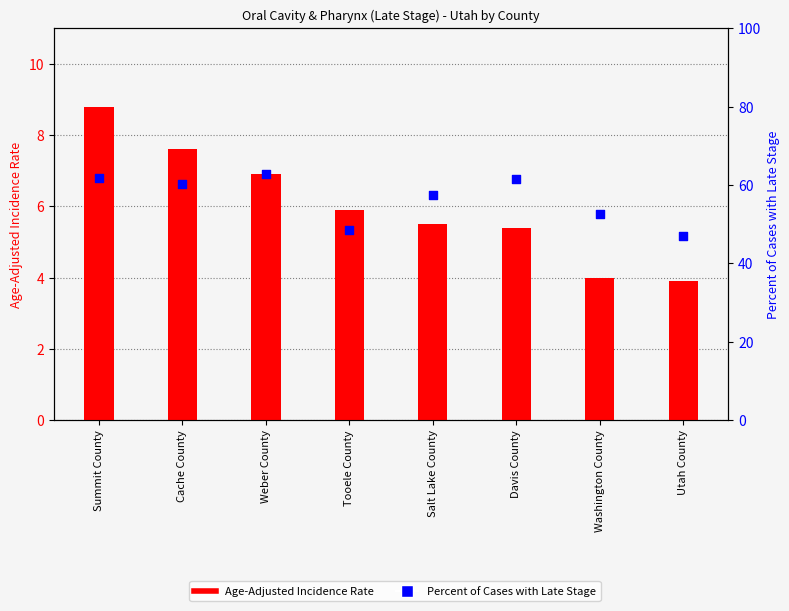

What are all the series names shown in the legend?

Age-Adjusted Incidence Rate, Percent of Cases with Late Stage